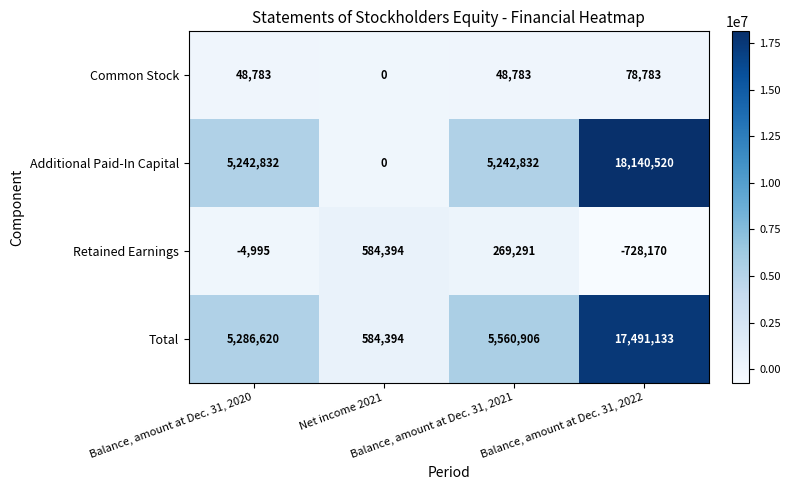

What is the sum of all Total values?

28923053